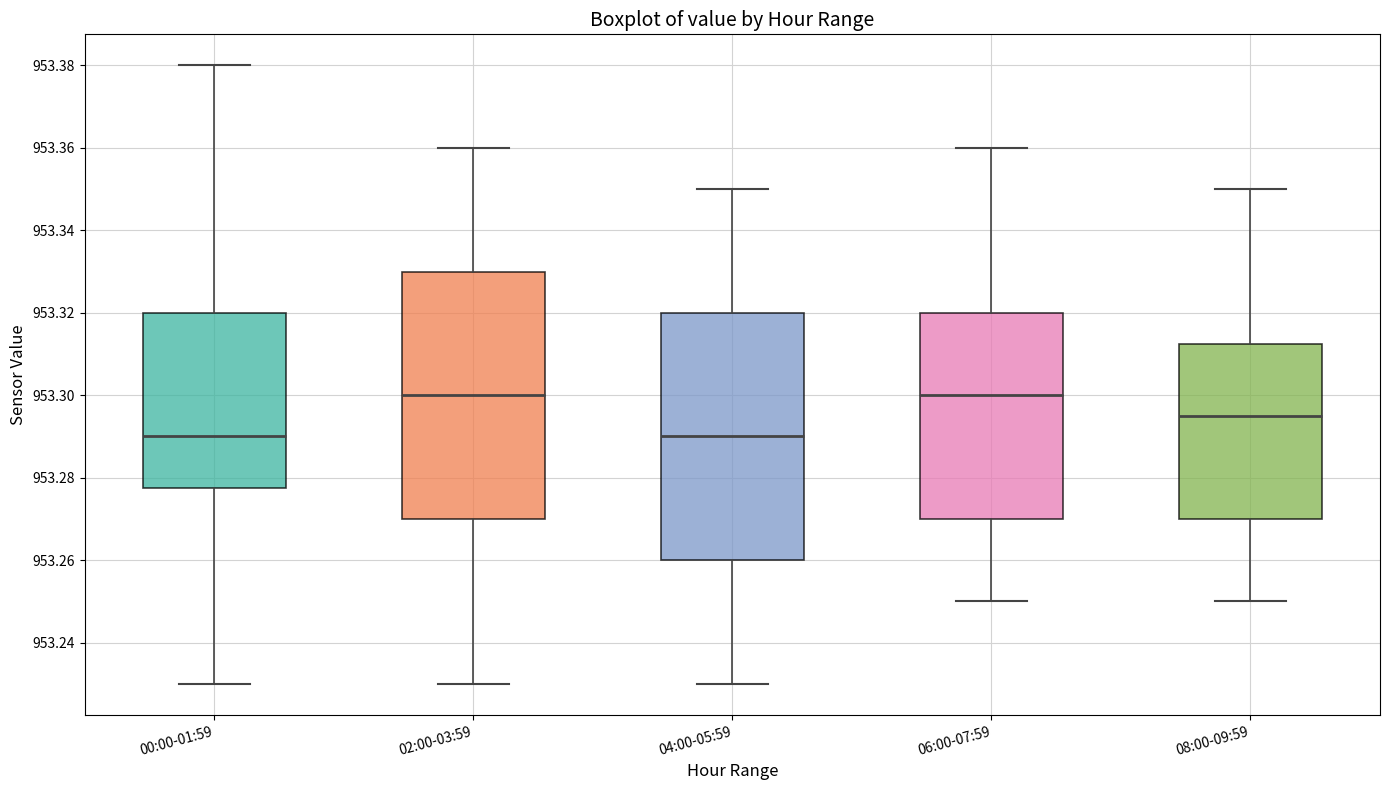

Where does the median line of the box for 08:00-09:59 sit on the y-axis? The values are not printed on the chart, so give them approximately, as read against the axis.

953.296